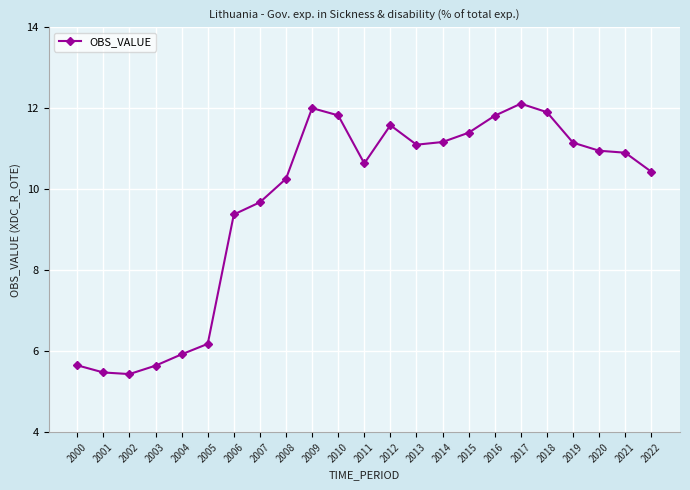

What is the average value?

9.7